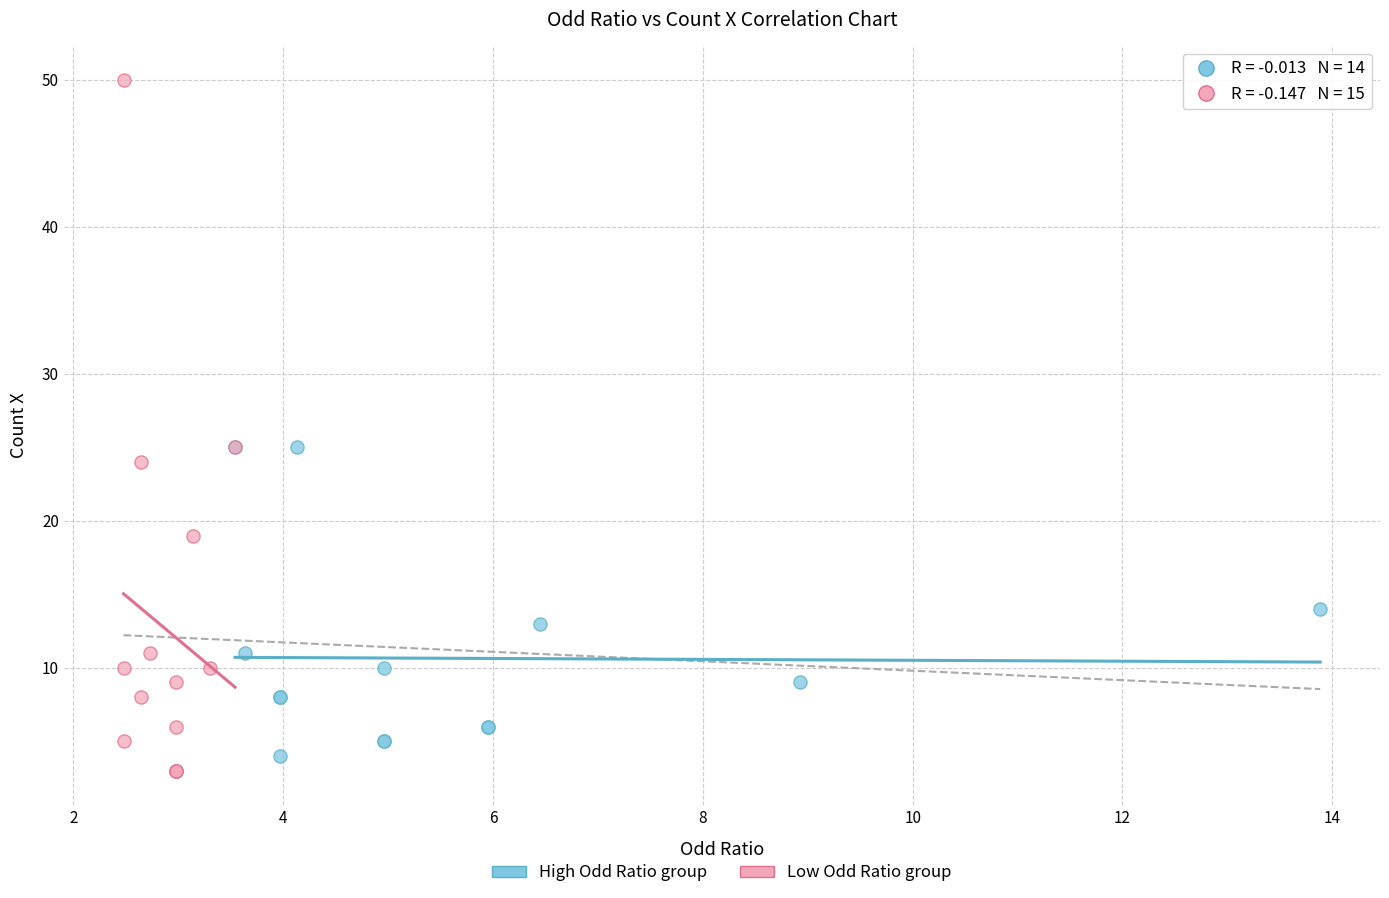

Which series contains the highest Y value?

Low Odd Ratio group